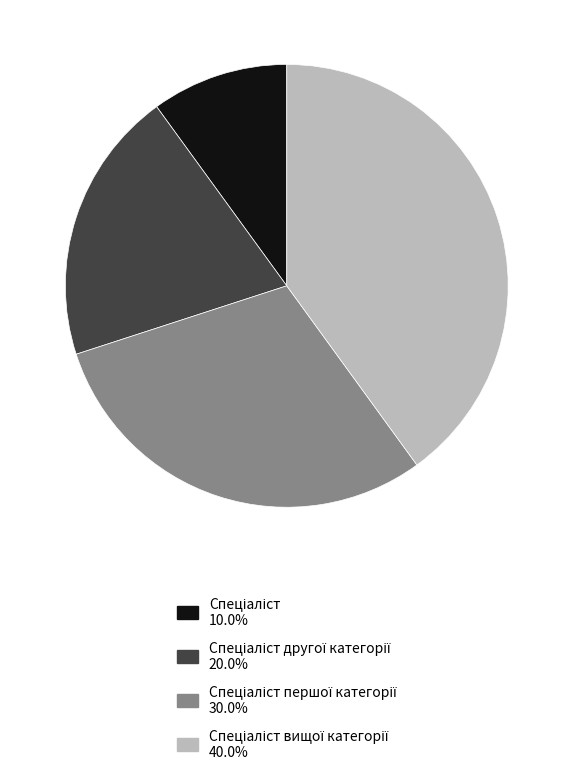

Does any single category account for the majority?

No